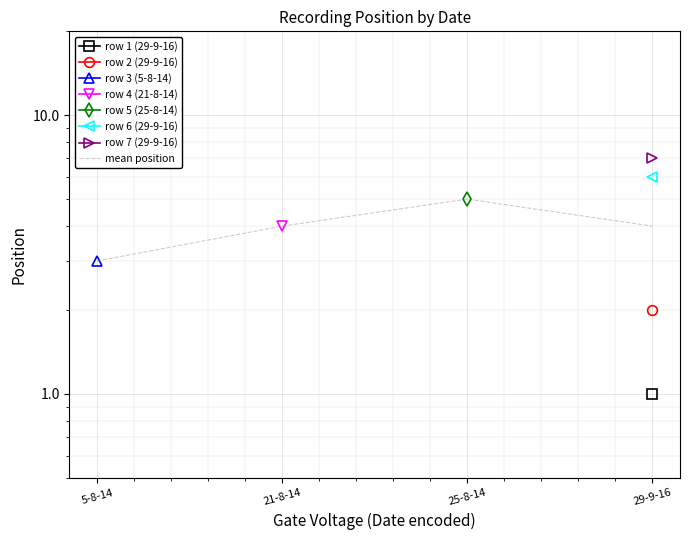

Reading right to left, transcribe all the data shown in this chart.

29-9-16=4	25-8-14=5	21-8-14=4	5-8-14=3